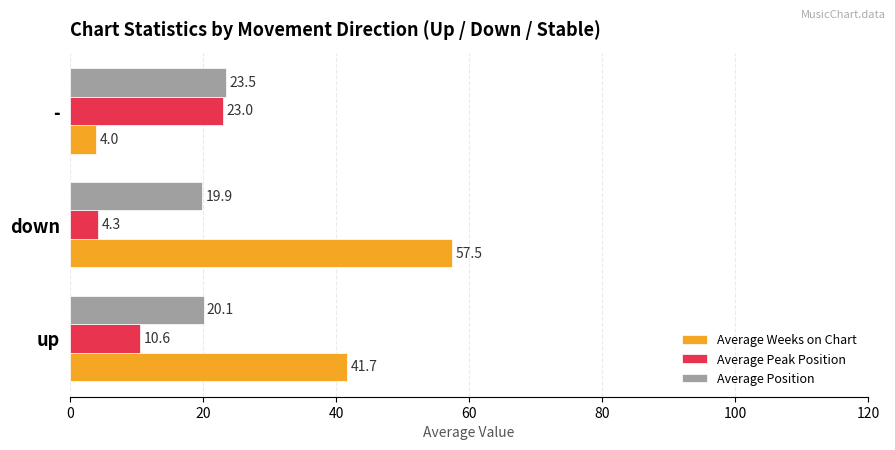

How many categories are shown in the chart?

3